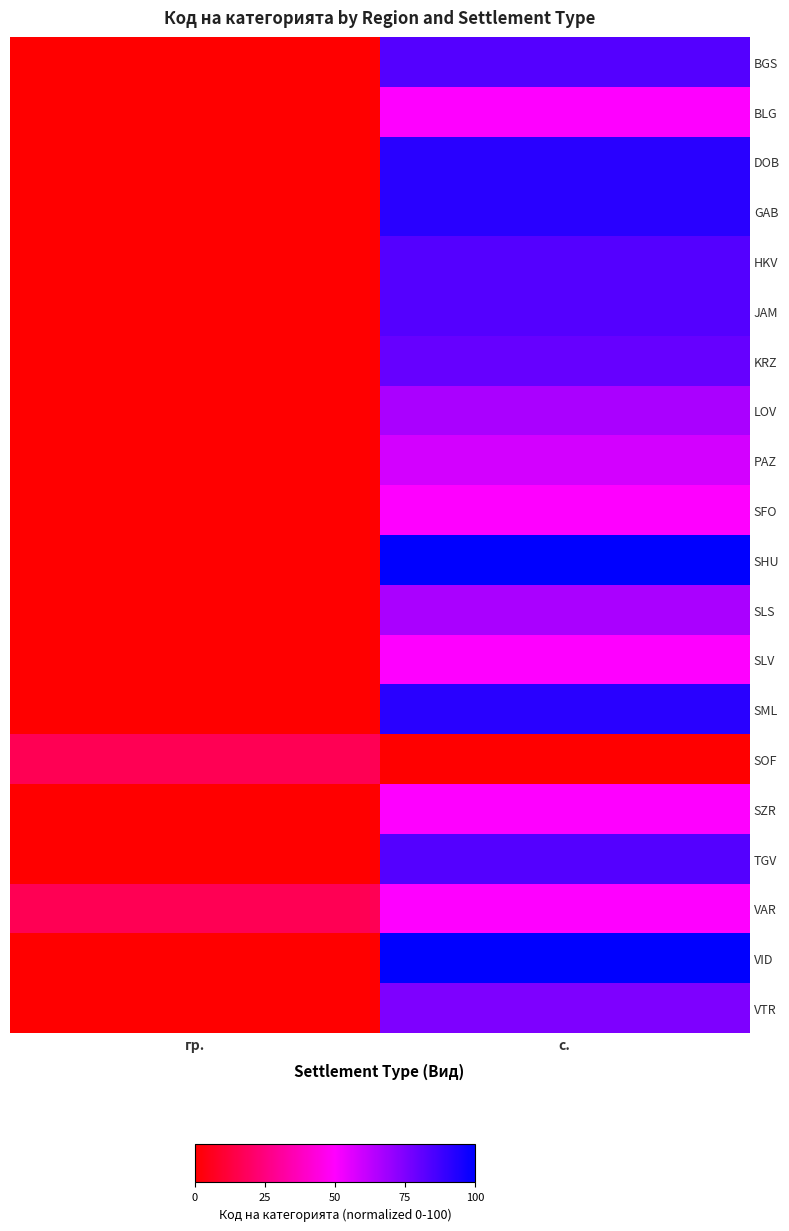

At which category is the sum across all series the highest?

с.